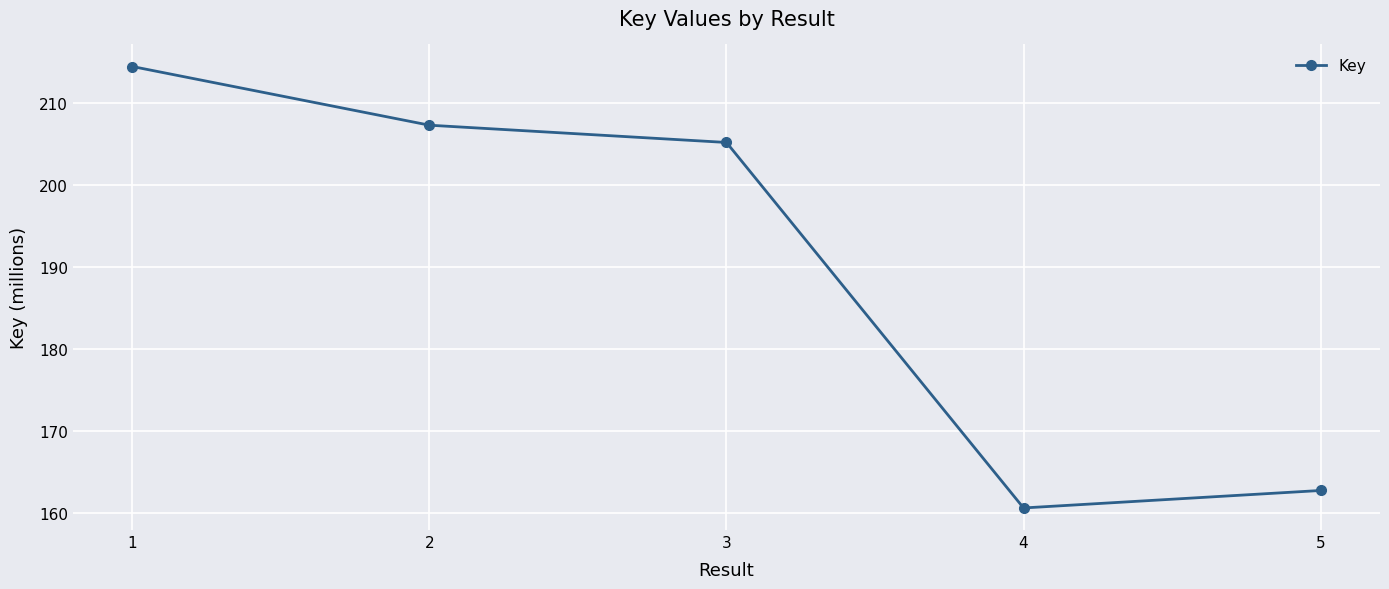

Reading right to left, extract all data points from this chart.

162.8	160.7	205.2	207.3	214.4